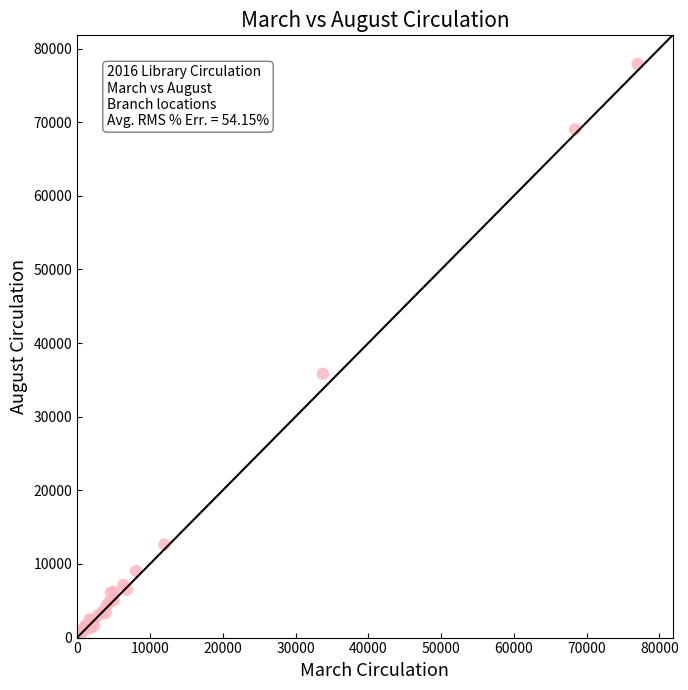

What Y value in the scatter plot is closest to 39265?

35831